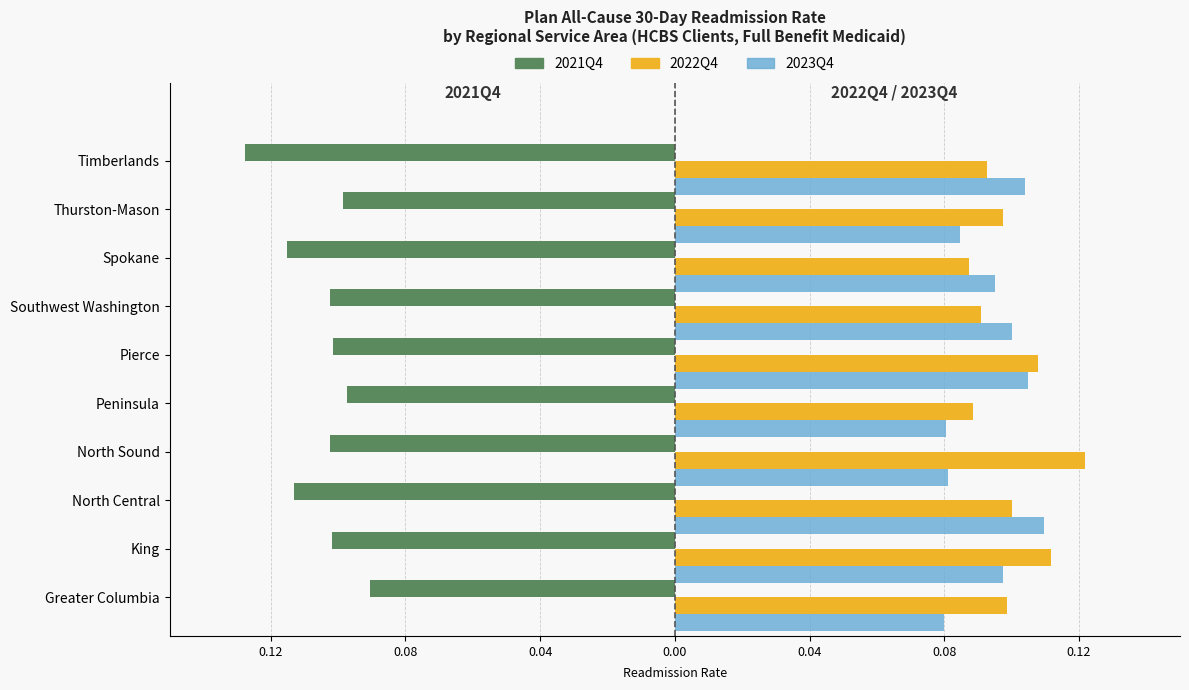

What are all the series names shown in the legend?

2021Q4, 2022Q4, 2023Q4